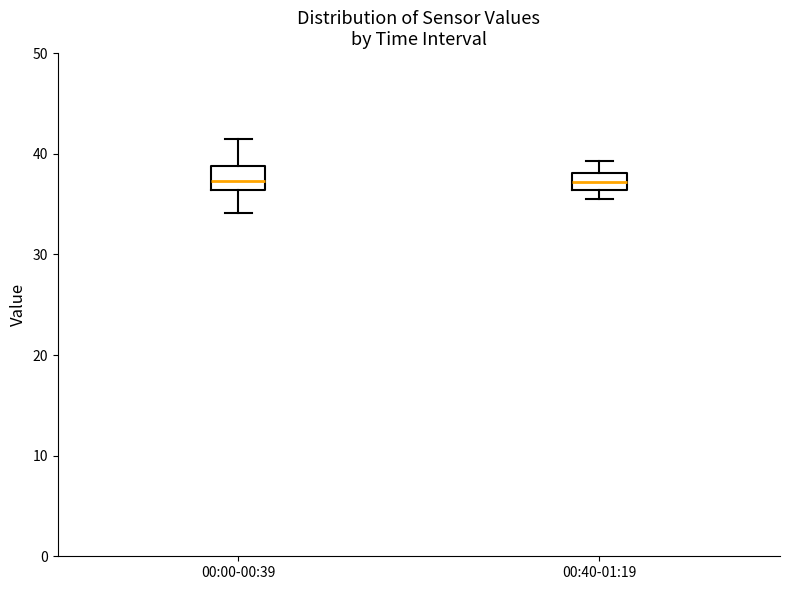

Where does the lower whisker of the box for 00:00-00:39 end on the y-axis? The values are not printed on the chart, so give them approximately, as read against the axis.

34